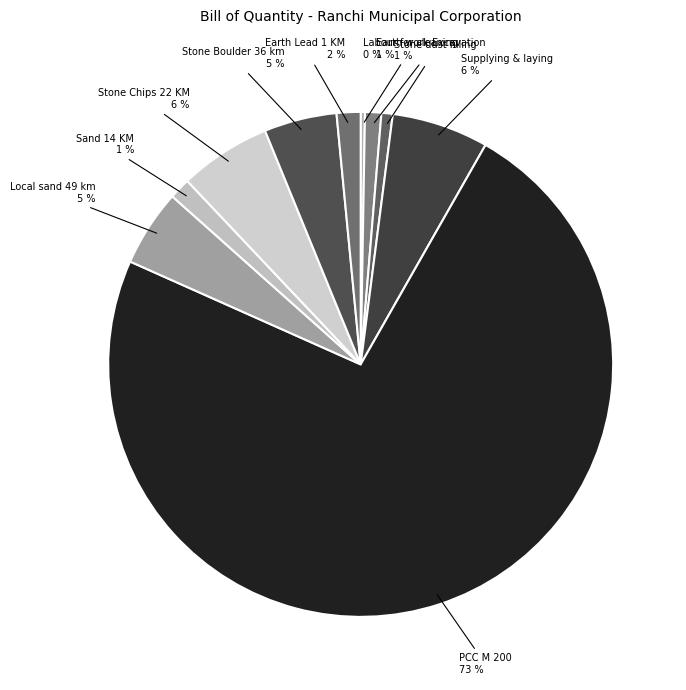

To the nearest percent, what percentage of the pie is PCC M 200?

73%